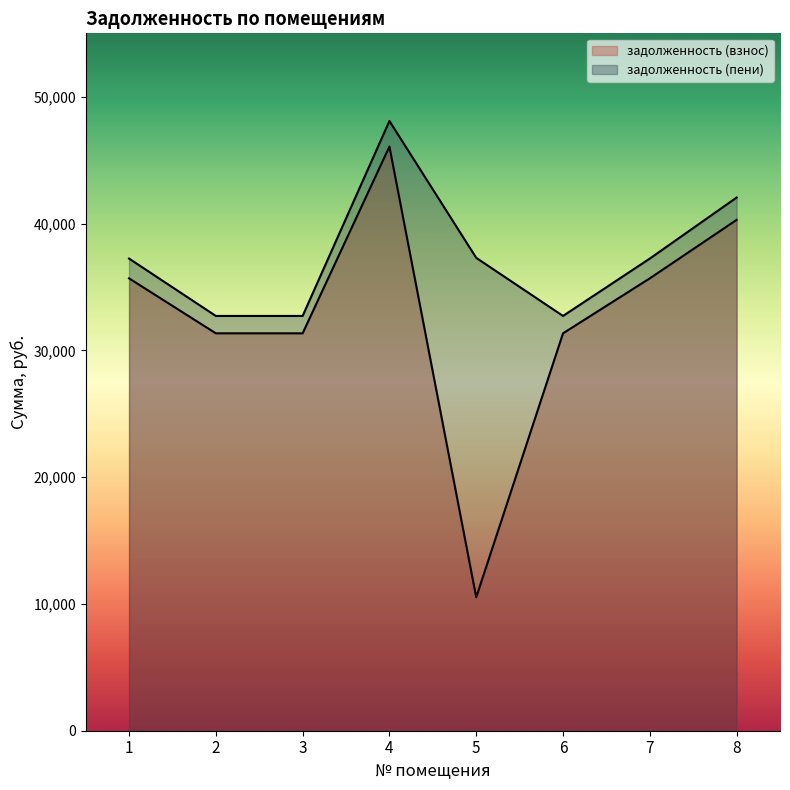

Which series has the largest total across all categories?

задолженность (пени)